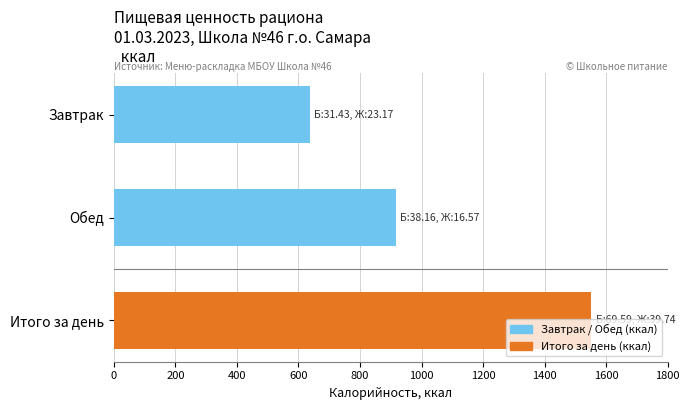

Rank the categories by value from lowest to highest.

Завтрак, Обед, Итого за день